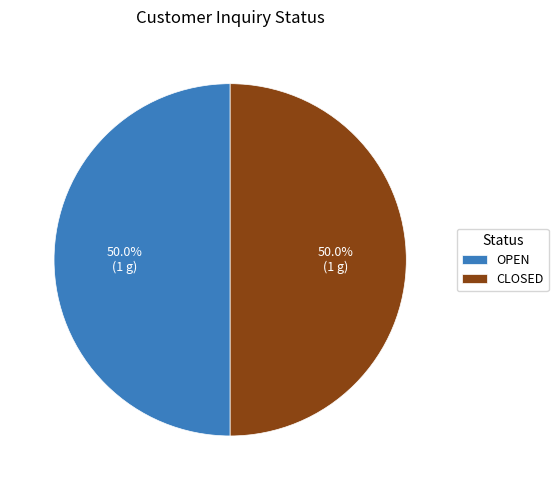

To the nearest percent, what is the combined percentage of OPEN and CLOSED?

100%